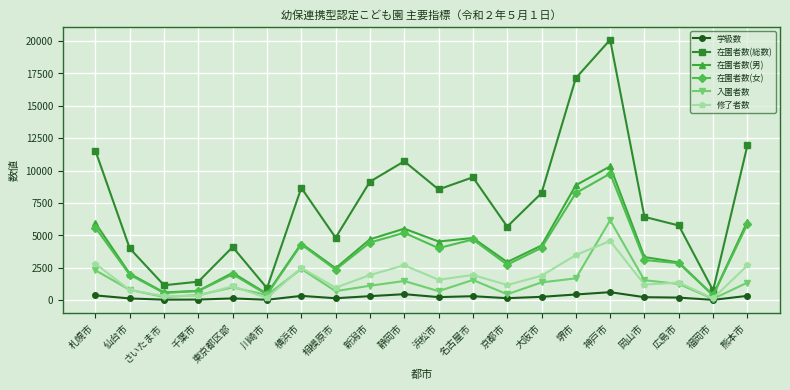

What is the difference between the highest and lowest values at 広島市?

5562